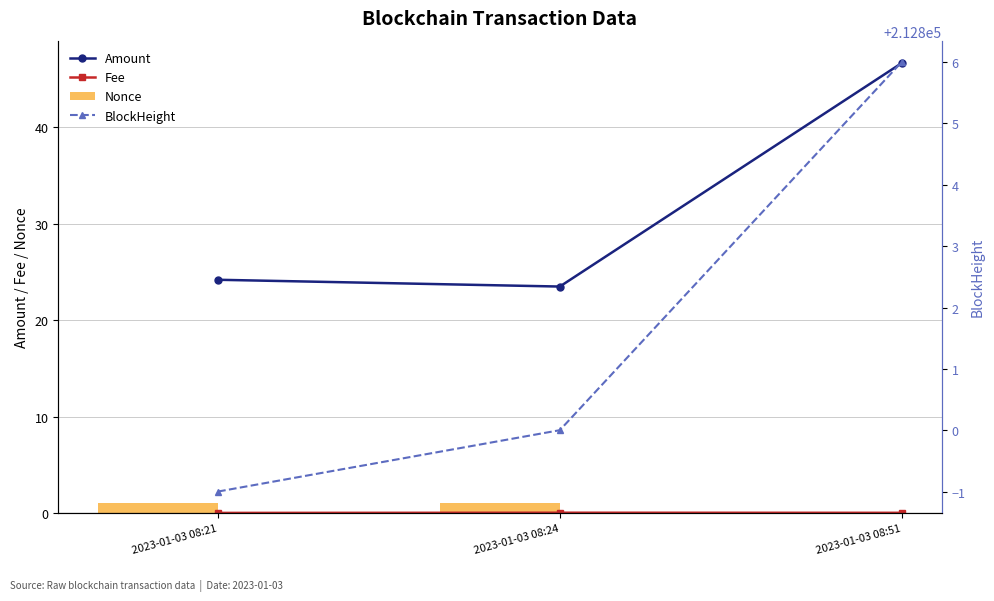

Reading right to left, what are all the values shown in this chart?

Amount: 2023-01-03 08:51=46.6	2023-01-03 08:24=23.5	2023-01-03 08:21=24.2
Fee: 2023-01-03 08:51=0.0	2023-01-03 08:24=0.0	2023-01-03 08:21=0.0
Nonce: 2023-01-03 08:51=0.0	2023-01-03 08:24=1.0	2023-01-03 08:21=1.0
BlockHeight: 2023-01-03 08:51=212806.0	2023-01-03 08:24=212800.0	2023-01-03 08:21=212799.0